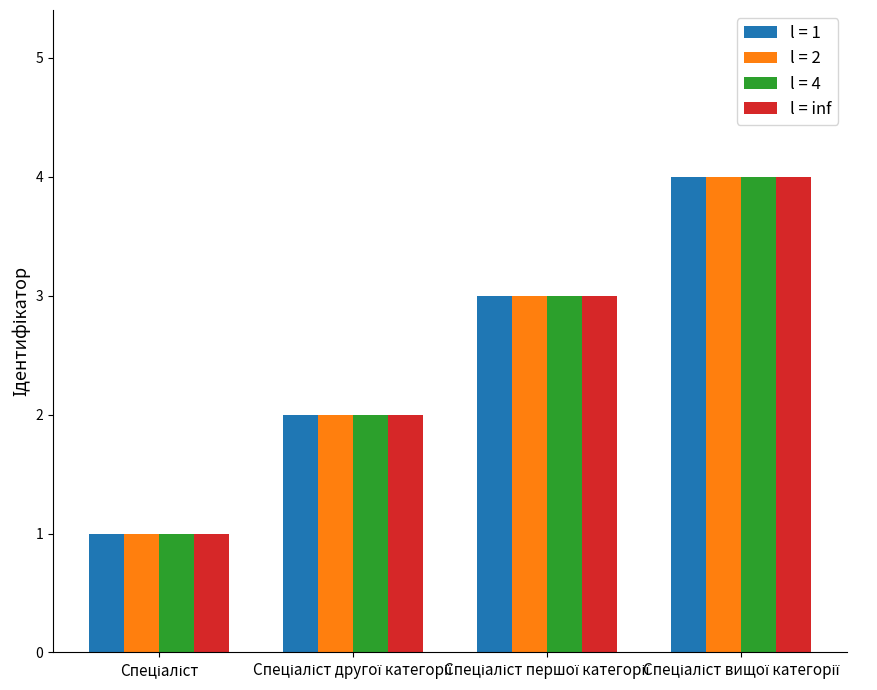

What is the greatest value displayed?

4